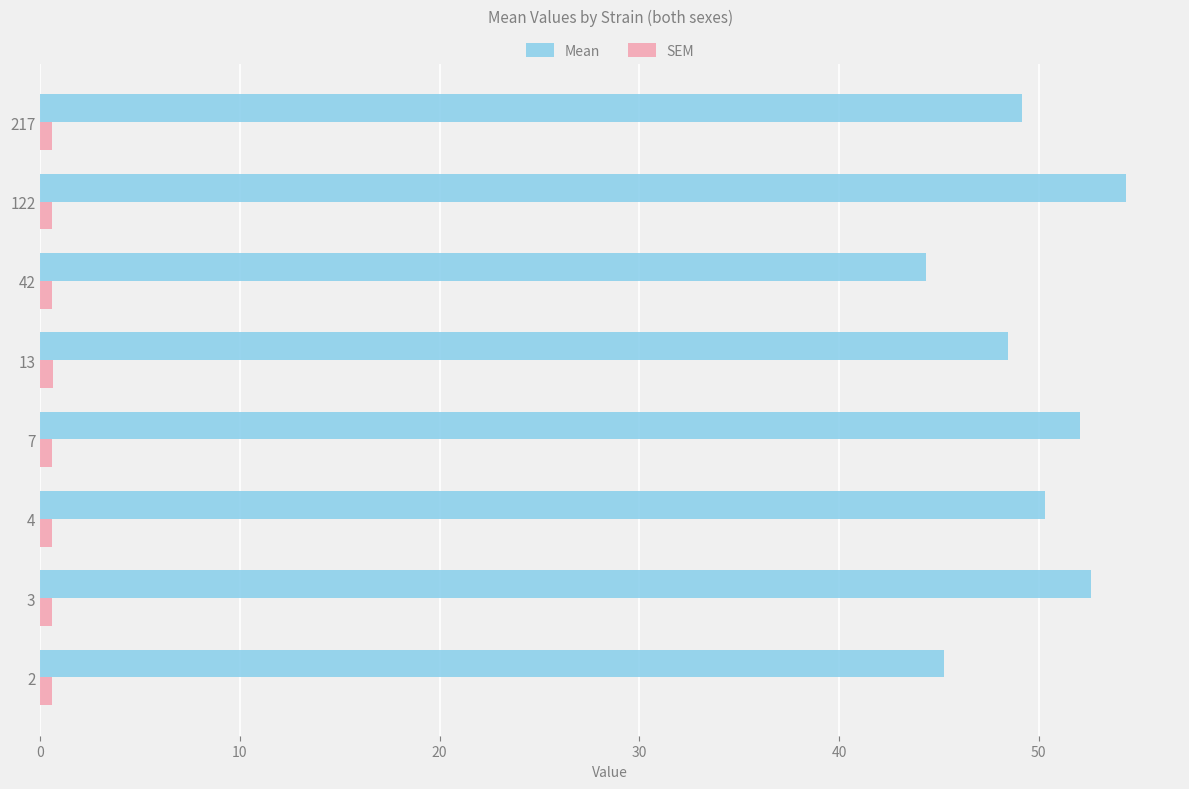

What is the lowest value of the Mean series?

44.4